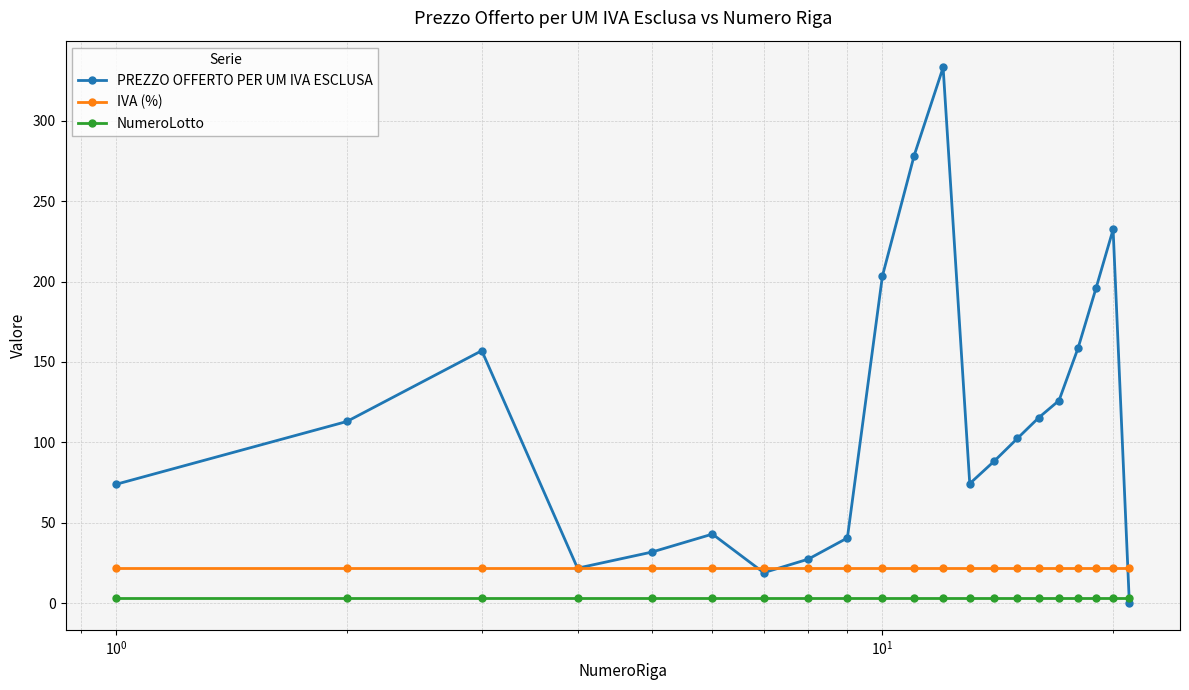

Which series ends up on top after the final intersection of NumeroLotto and PREZZO OFFERTO PER UM IVA ESCLUSA?

NumeroLotto